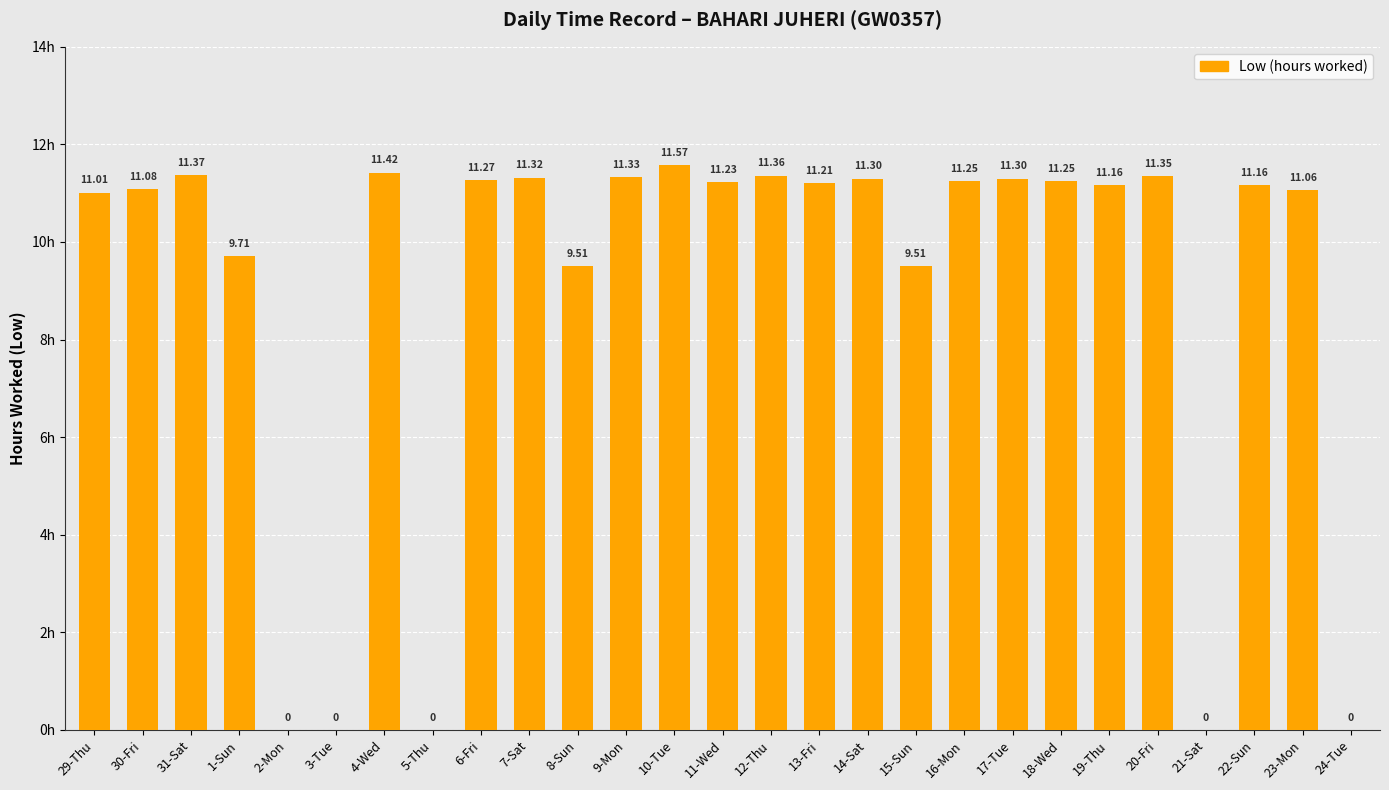

Which has a higher value, 11-Wed or 19-Thu?

11-Wed